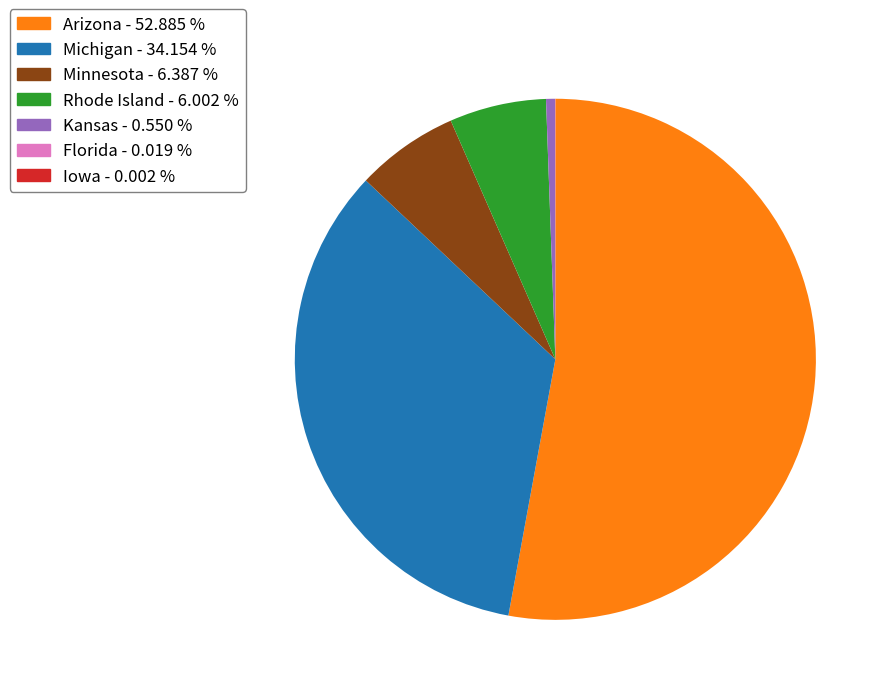

What is the ratio of the value at Minnesota to the value at Kansas?

11.6